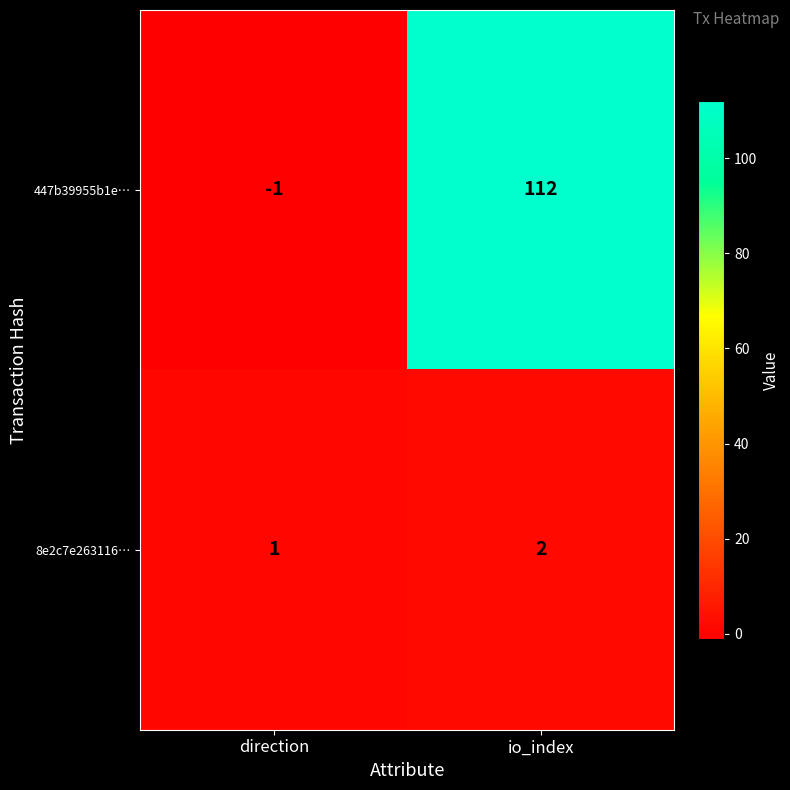

What is the difference between the maximum and minimum values in the 447b39955b1e… series?

113